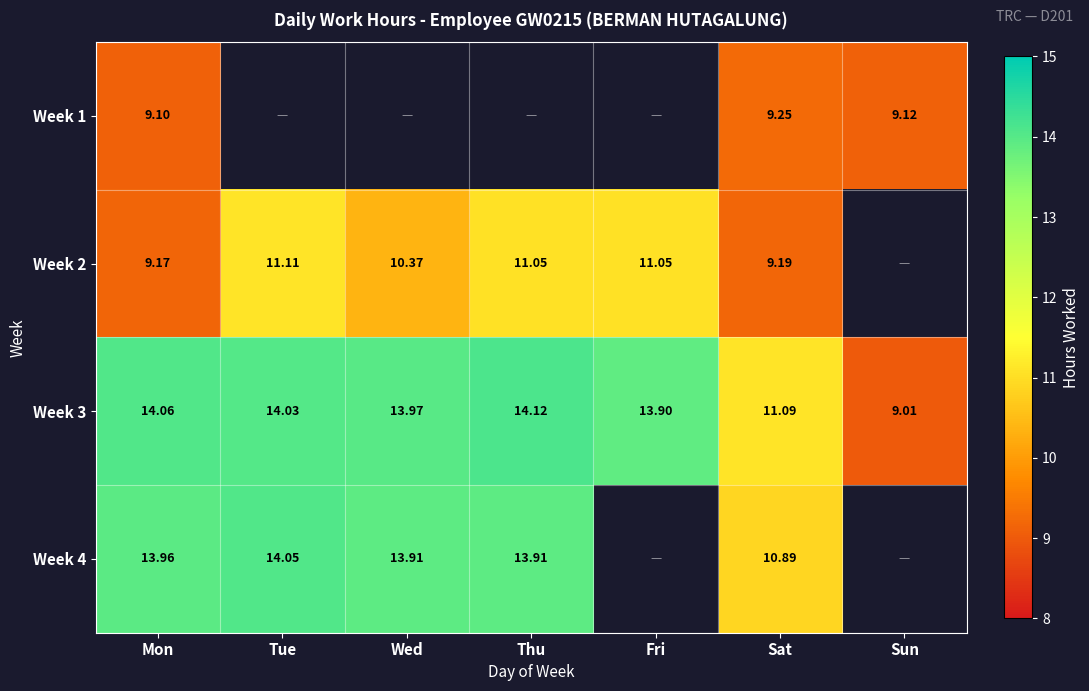

How many distinct data groups are displayed?

4